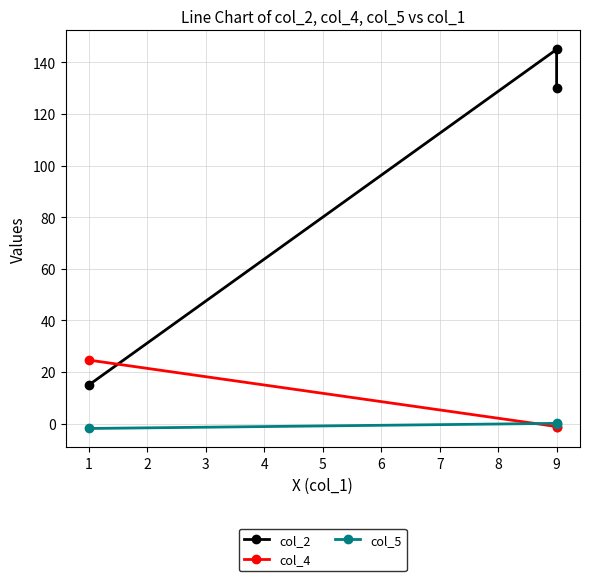

How many series are shown in this chart?

3